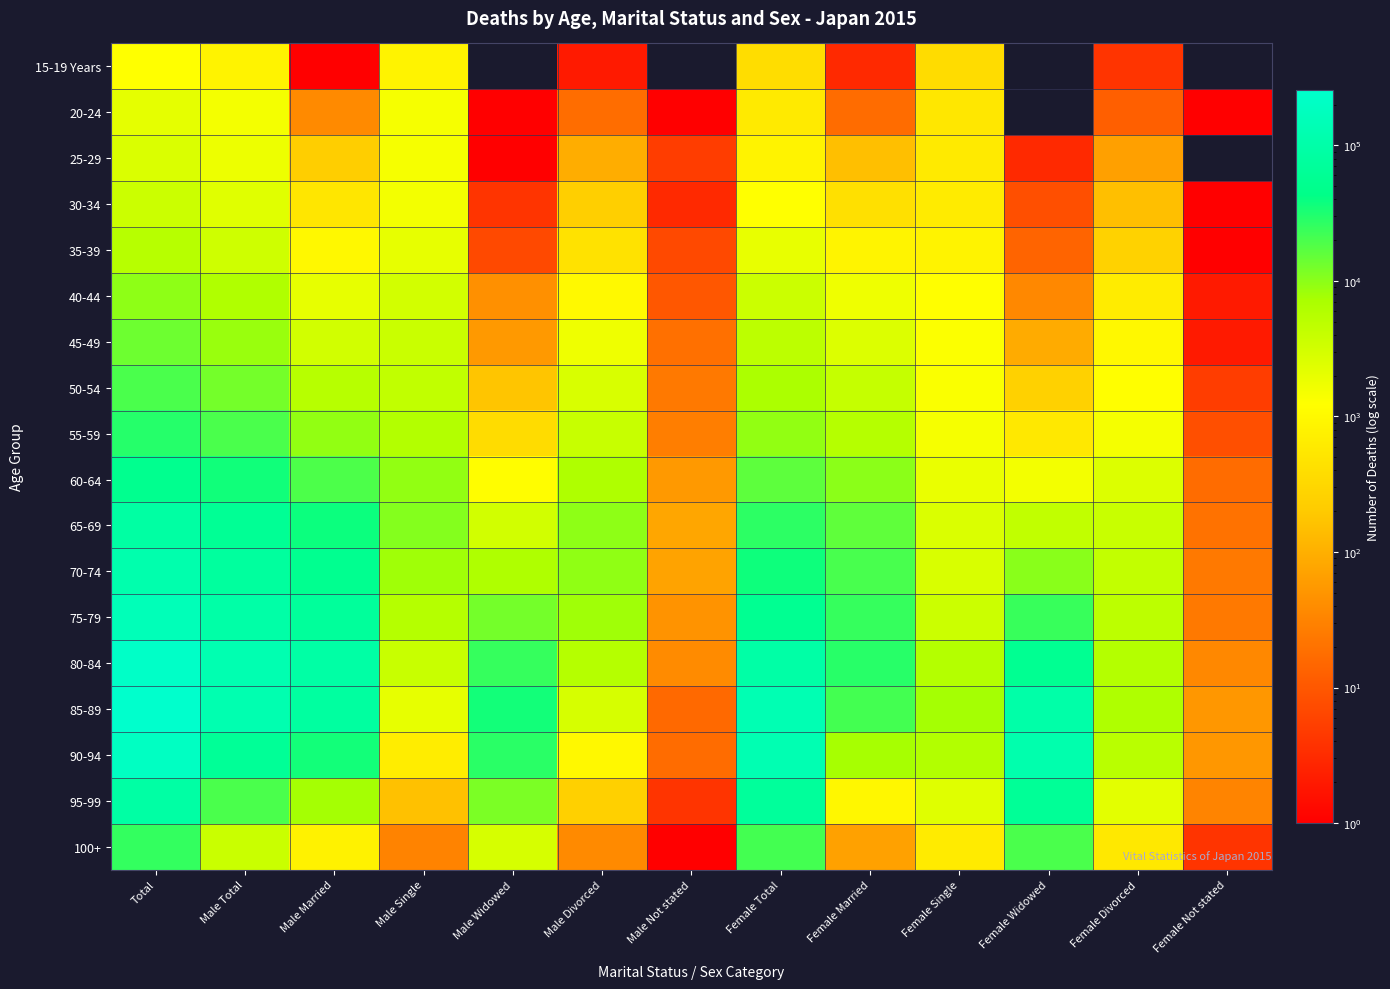

Which has a higher value, Male Total or Female Widowed?

Male Total